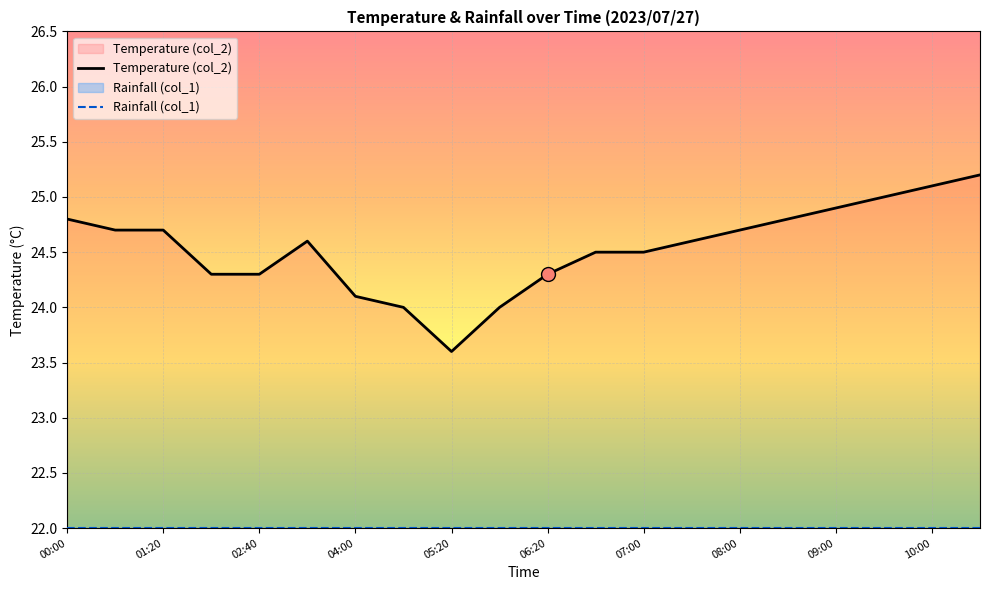

List the series in order of their overall mean, highest first.

Temperature (col_2), Rainfall (col_1)